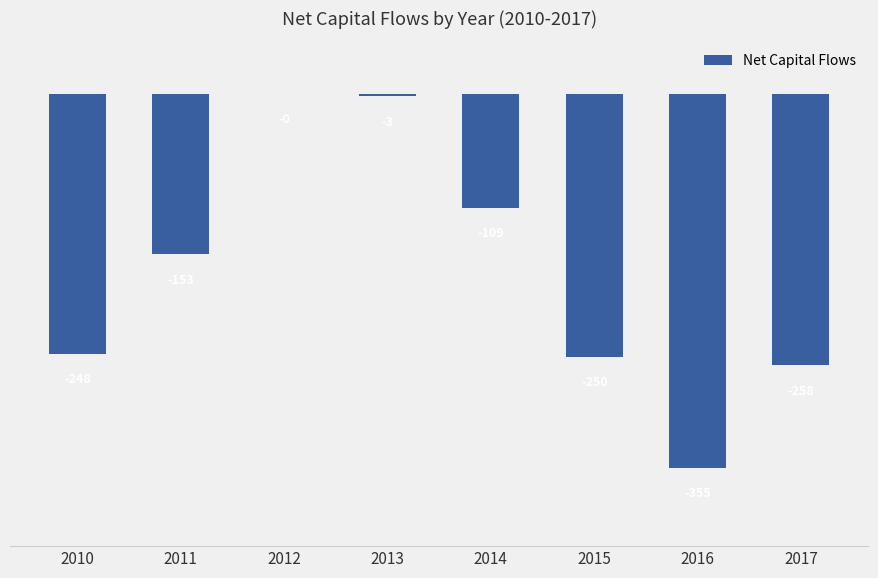

What is the difference between the values at 2010 and 2014?

138.9